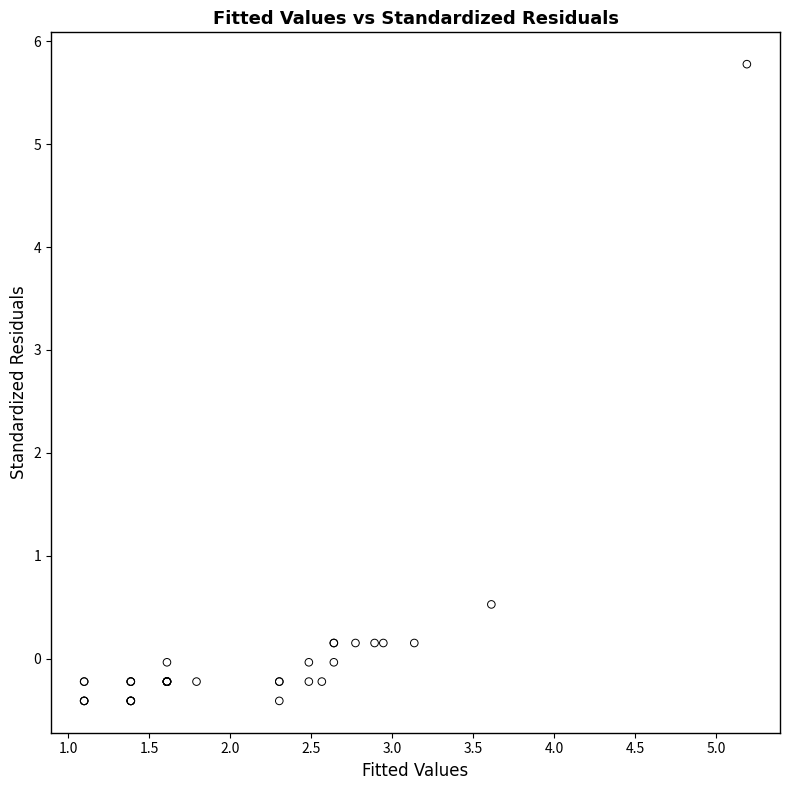

What Y value in the scatter plot is closest to 2?

0.5